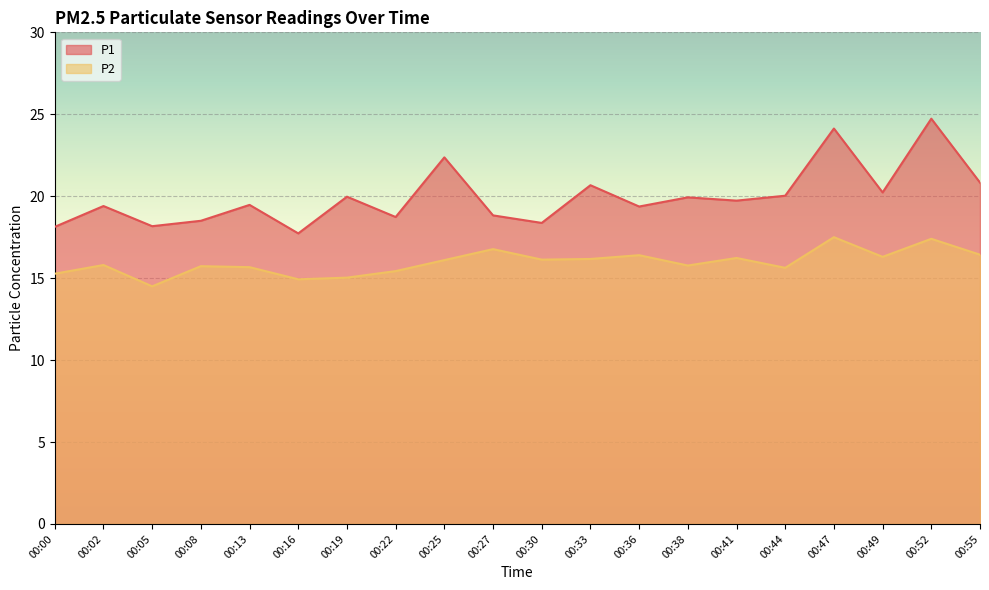

What is the highest value of the P2 series?

17.5